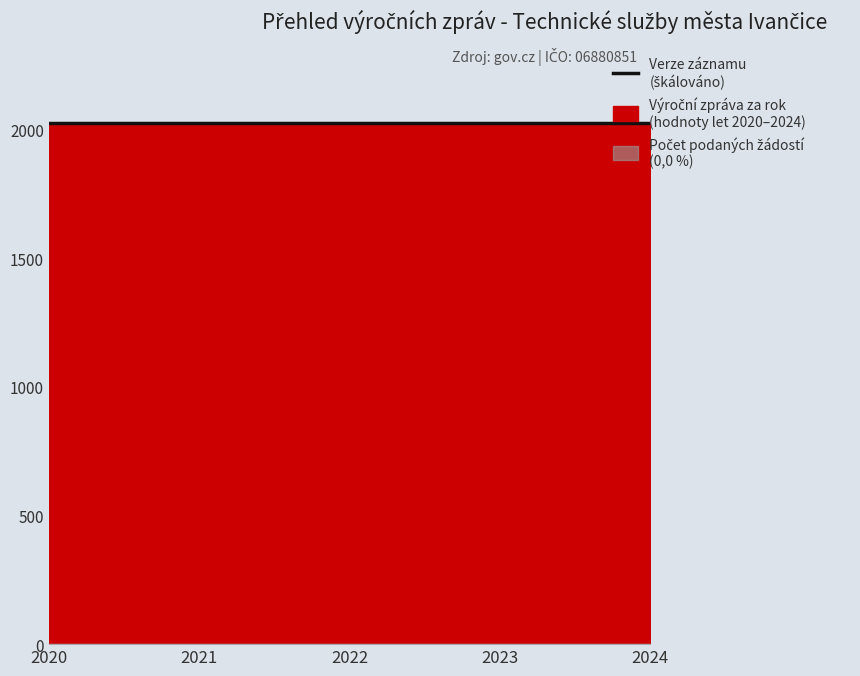

Which series has the largest total across all categories?

Výroční zpráva za rok